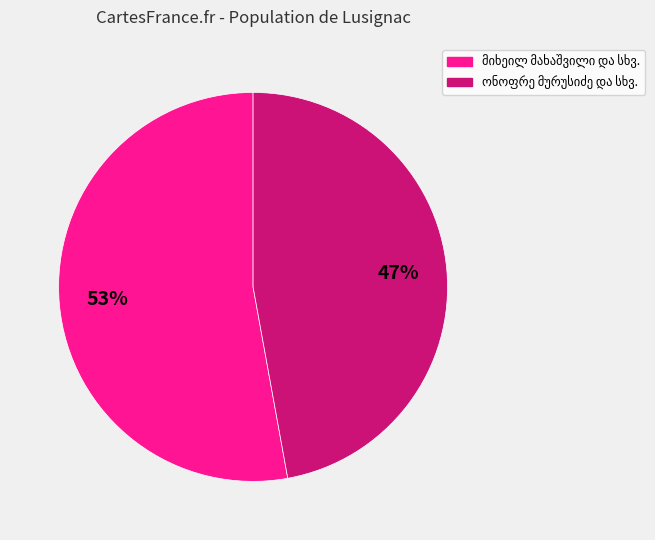

To the nearest percent, what is the difference between the largest and smallest slice percentages?

6%